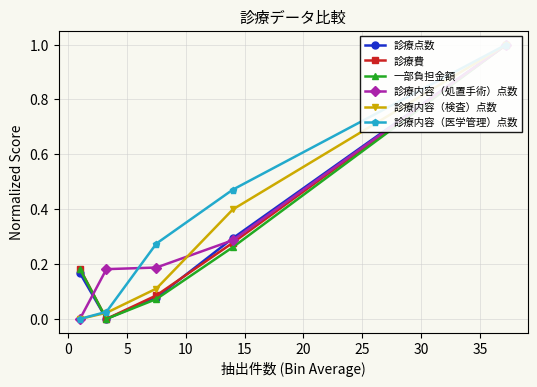

Reading left to right, what are all the values shown in this chart?

診療点数: 0.2	0.0	0.1	0.3	1.0
診療費: 0.2	0.0	0.1	0.3	1.0
一部負担金額: 0.2	0.0	0.1	0.3	1.0
診療内容（処置手術）点数: 0.0	0.2	0.2	0.3	1.0
診療内容（検査）点数: 0.0	0.0	0.1	0.4	1.0
診療内容（医学管理）点数: 0.0	0.0	0.3	0.5	1.0